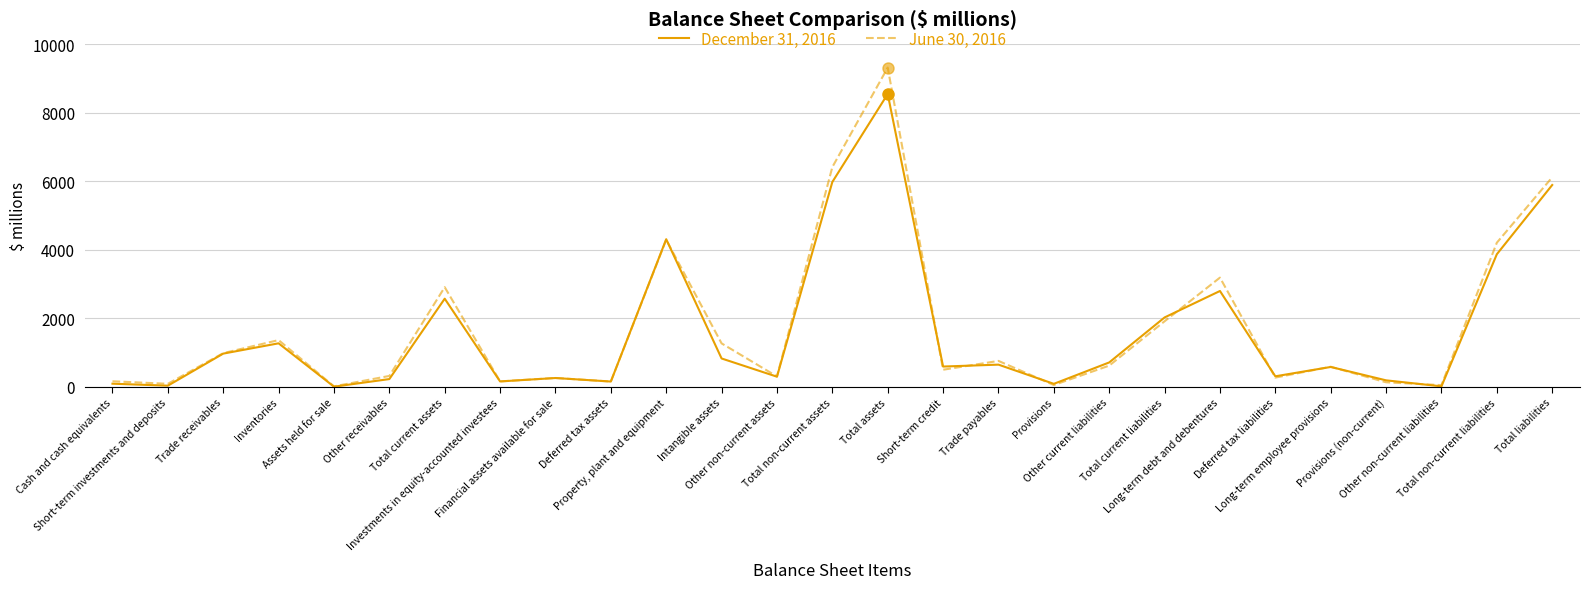

What is the average value of the December 31, 2016 series?

1605